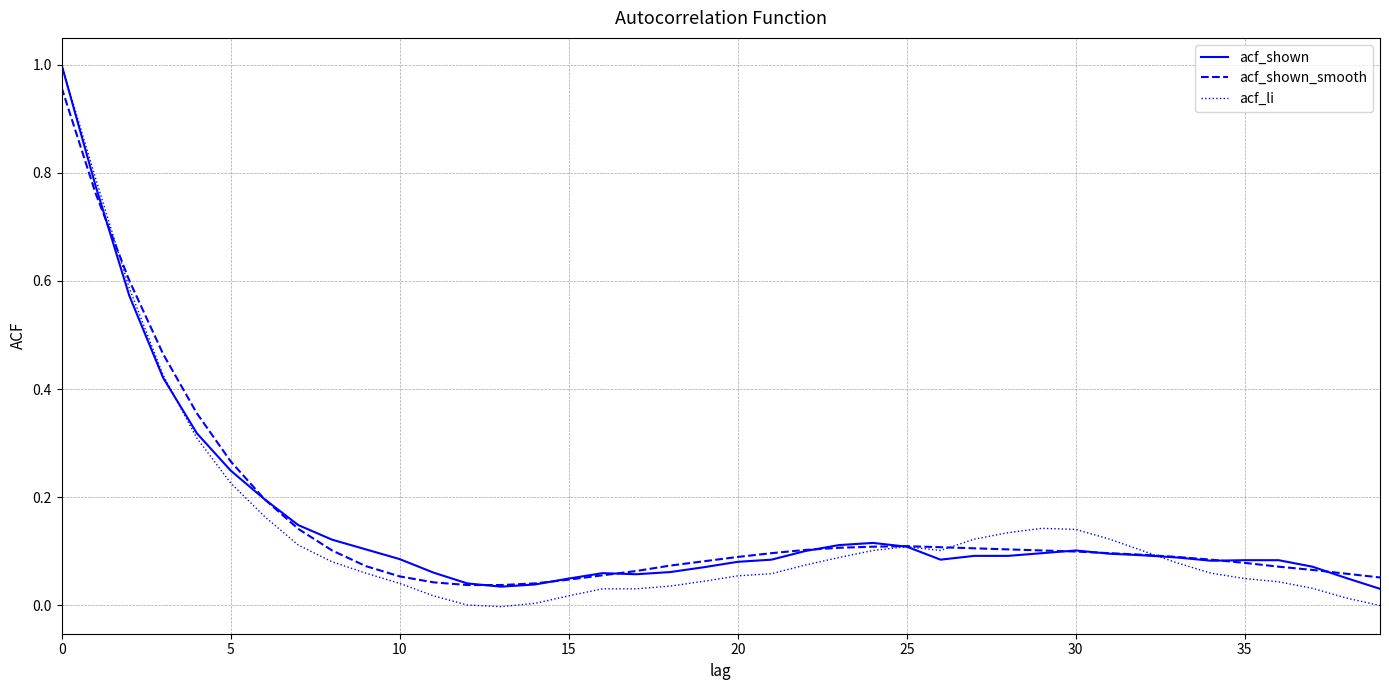

Does the chart have visible grid lines?

Yes